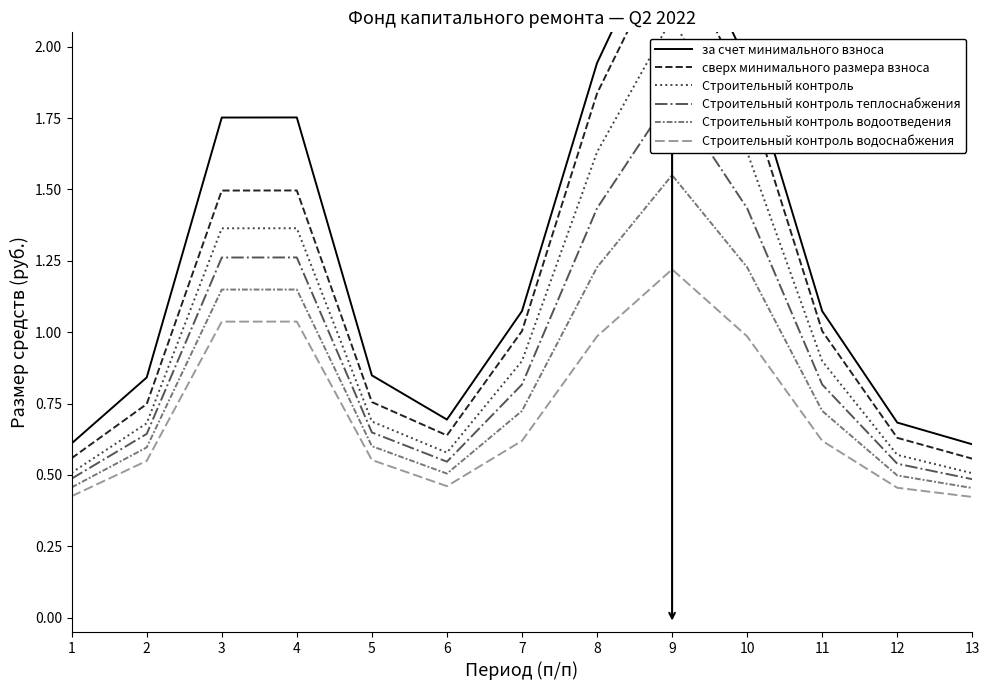

At which category is the sum across all series the highest?

9